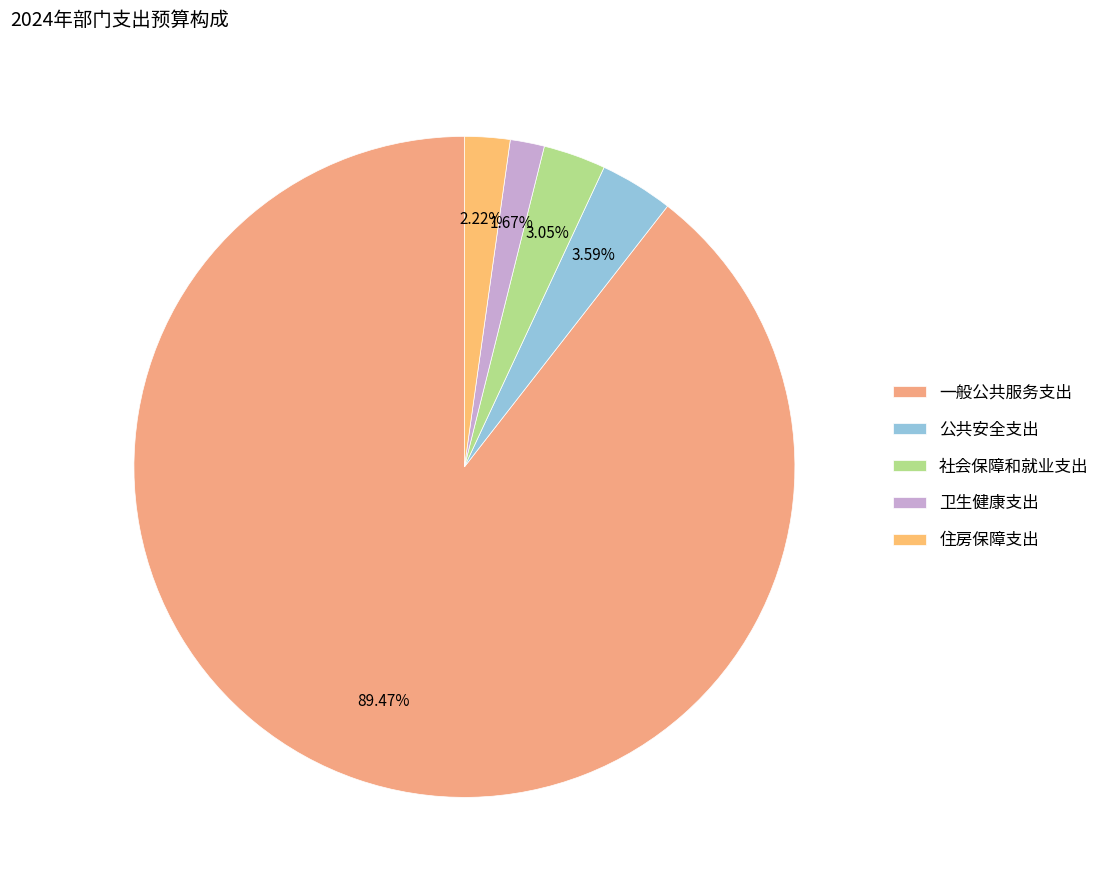

Count the number of slices in the pie.

5